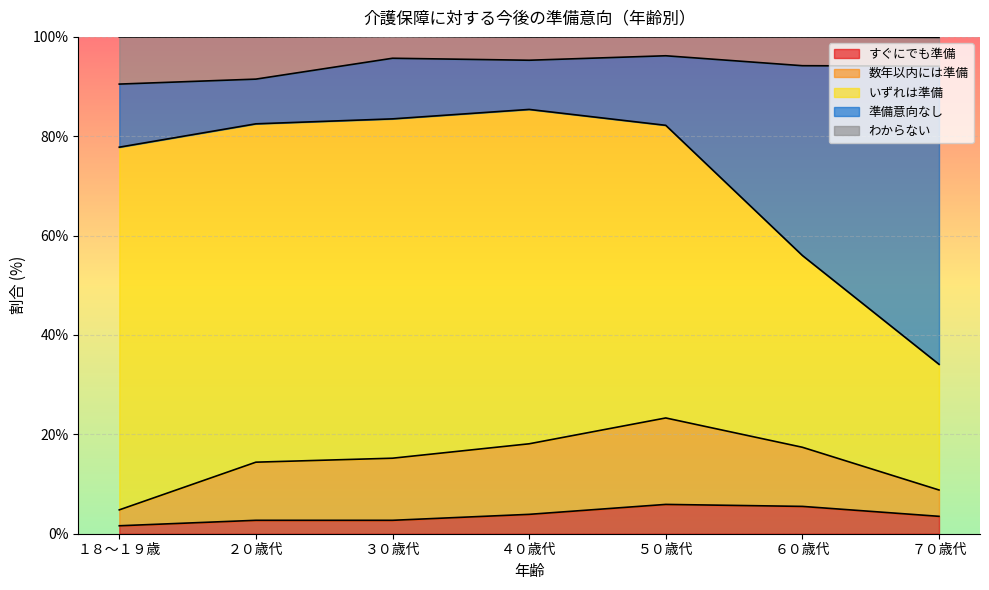

What is the approximate value of すぐにでも準備 at ３０歳代?

2.7